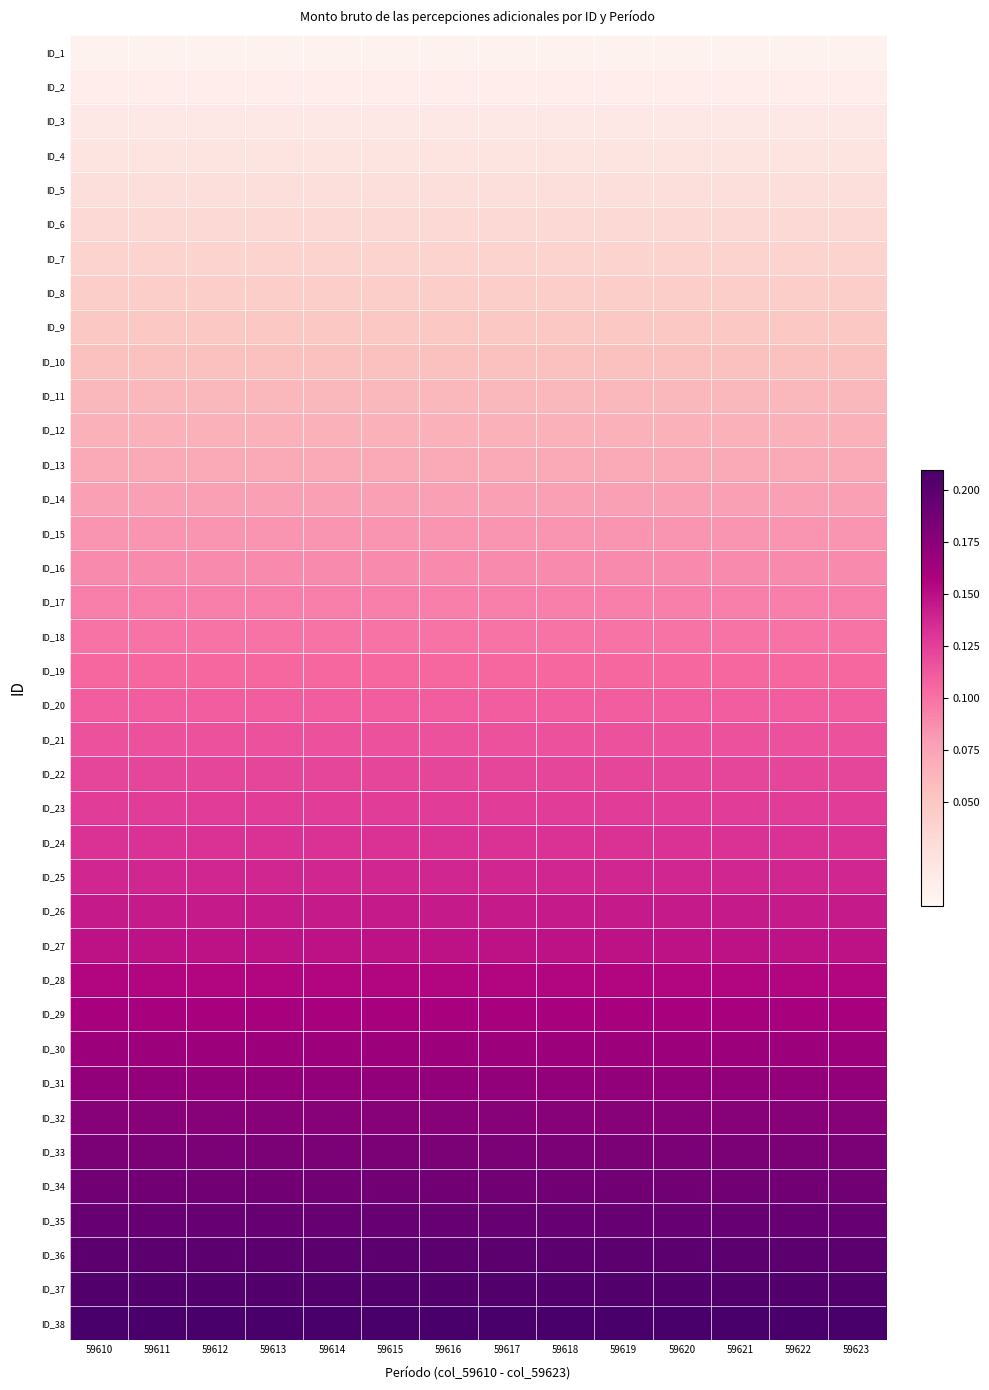

Rank the series at 59619 from highest to lowest value.

ID_38, ID_37, ID_36, ID_35, ID_34, ID_33, ID_32, ID_31, ID_30, ID_29, ID_28, ID_27, ID_26, ID_25, ID_24, ID_23, ID_22, ID_21, ID_20, ID_19, ID_18, ID_17, ID_16, ID_15, ID_14, ID_13, ID_12, ID_11, ID_10, ID_9, ID_8, ID_7, ID_6, ID_5, ID_4, ID_3, ID_2, ID_1